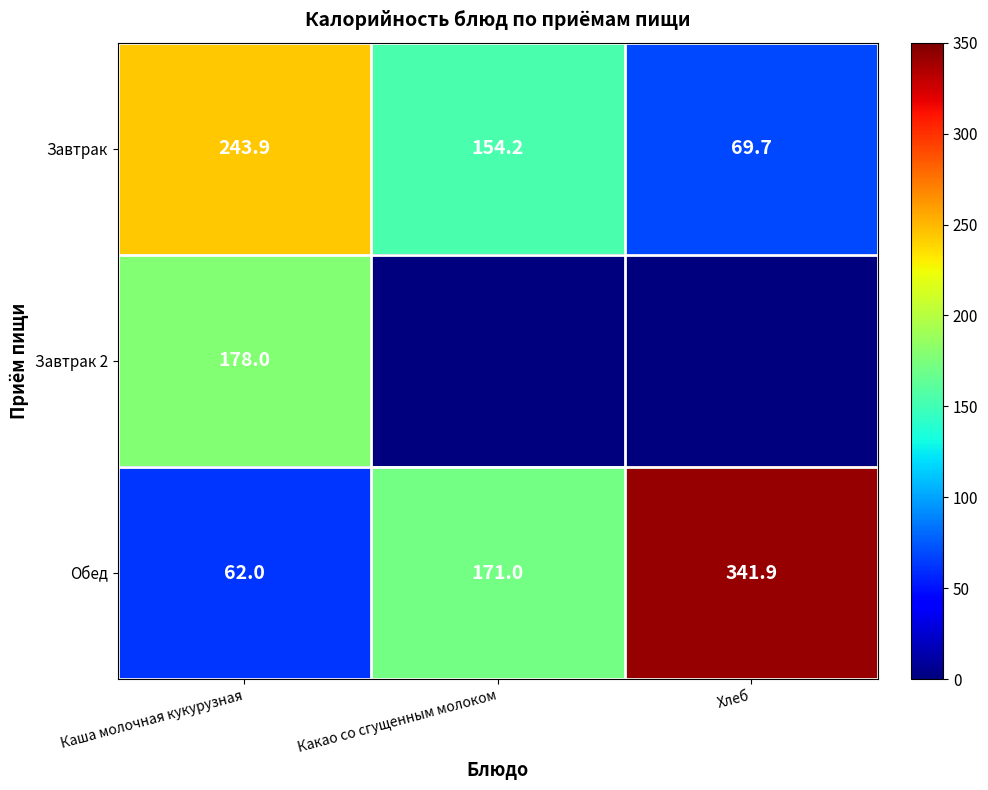

The Завтрак series shows 84.3 at Каша молочная кукурузная. True or false?

False